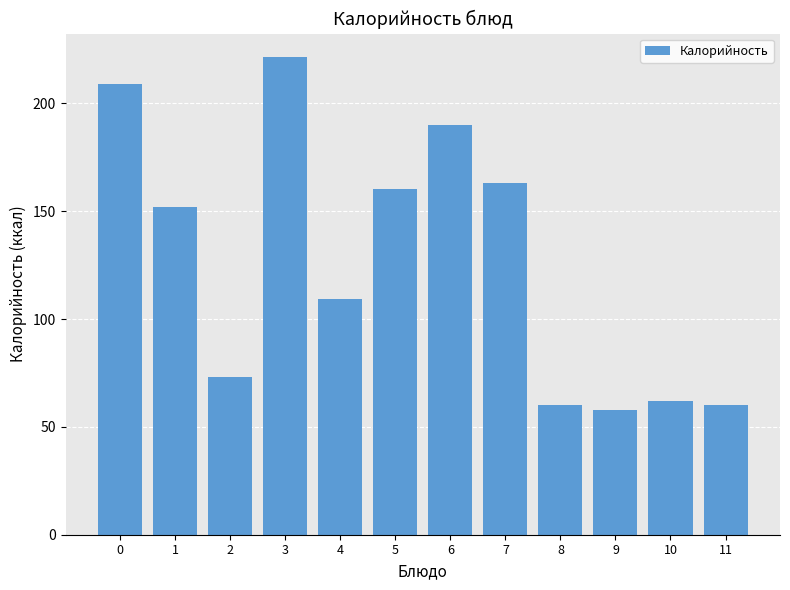

What is the difference between the maximum and minimum values?

163.3